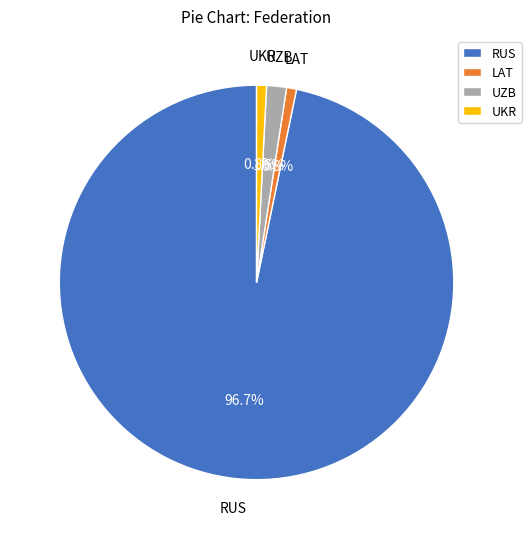

Which category accounts for the majority?

RUS